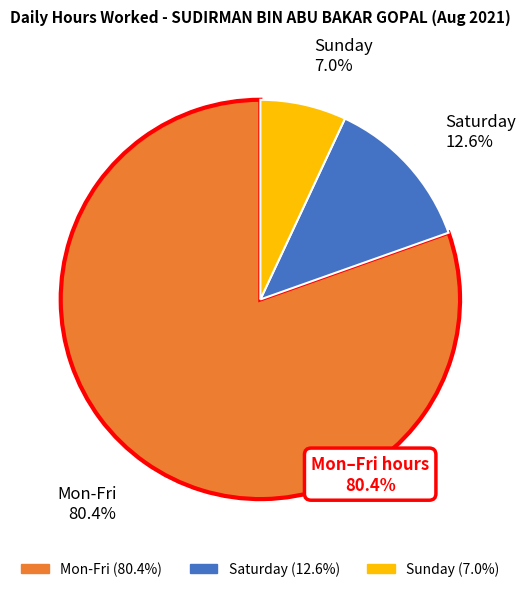

Is there any slice that represents more than half of the pie?

Yes